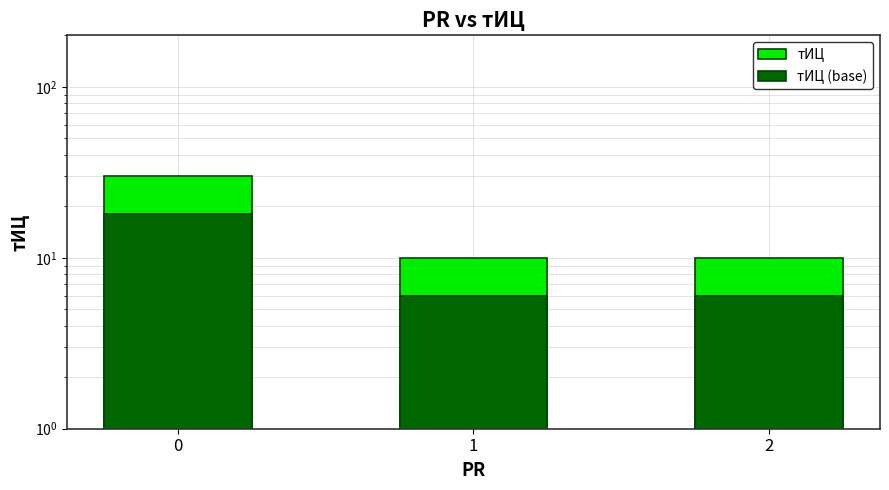

What is the value of the тИЦ (base) bar at the 2nd from the left?

6